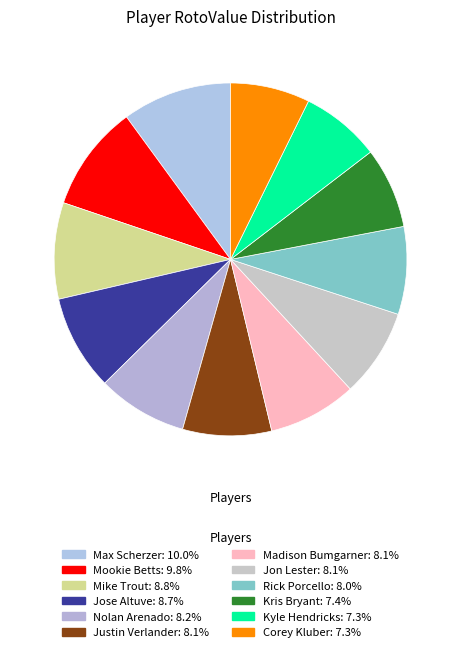

Count the number of slices in the pie.

12